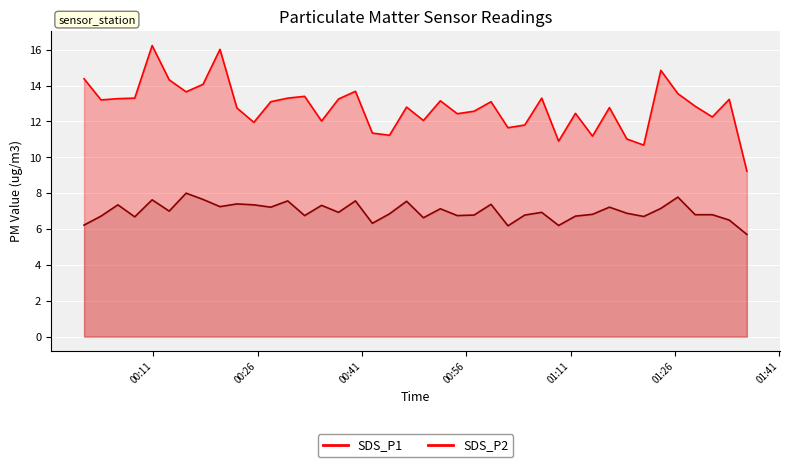

List the series in order of their overall mean, highest first.

SDS_P1, SDS_P2